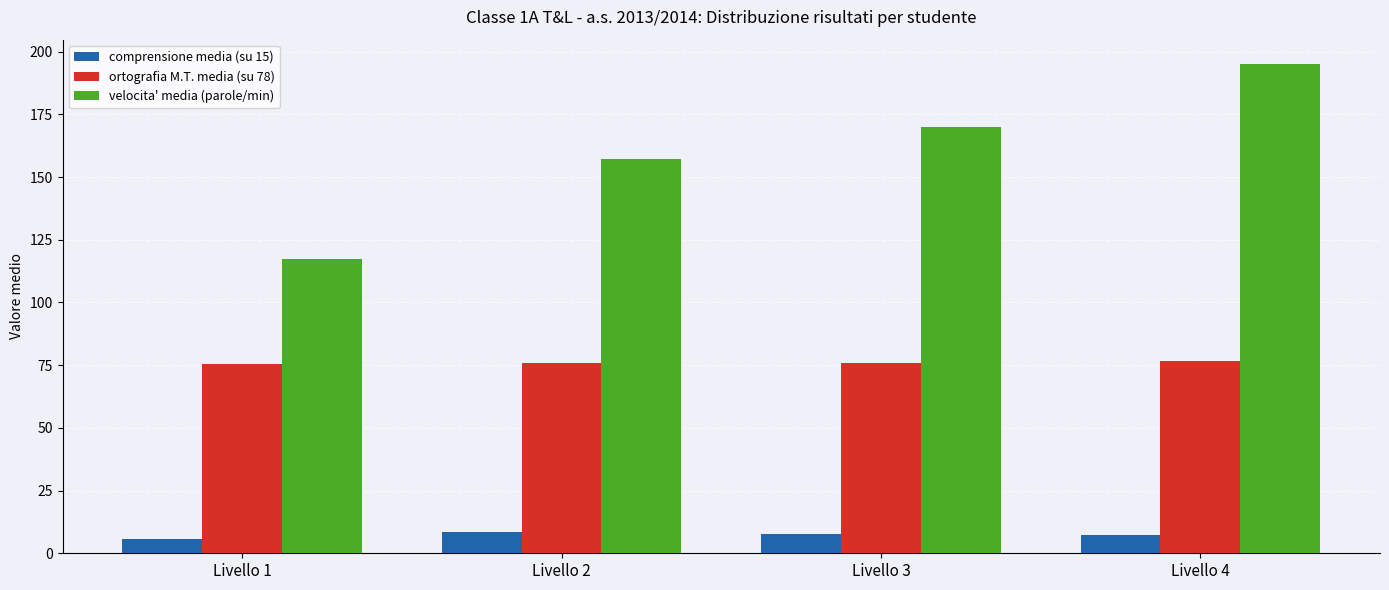

List the series in order of their peak value, lowest first.

comprensione media (su 15), ortografia M.T. media (su 78), velocita' media (parole/min)